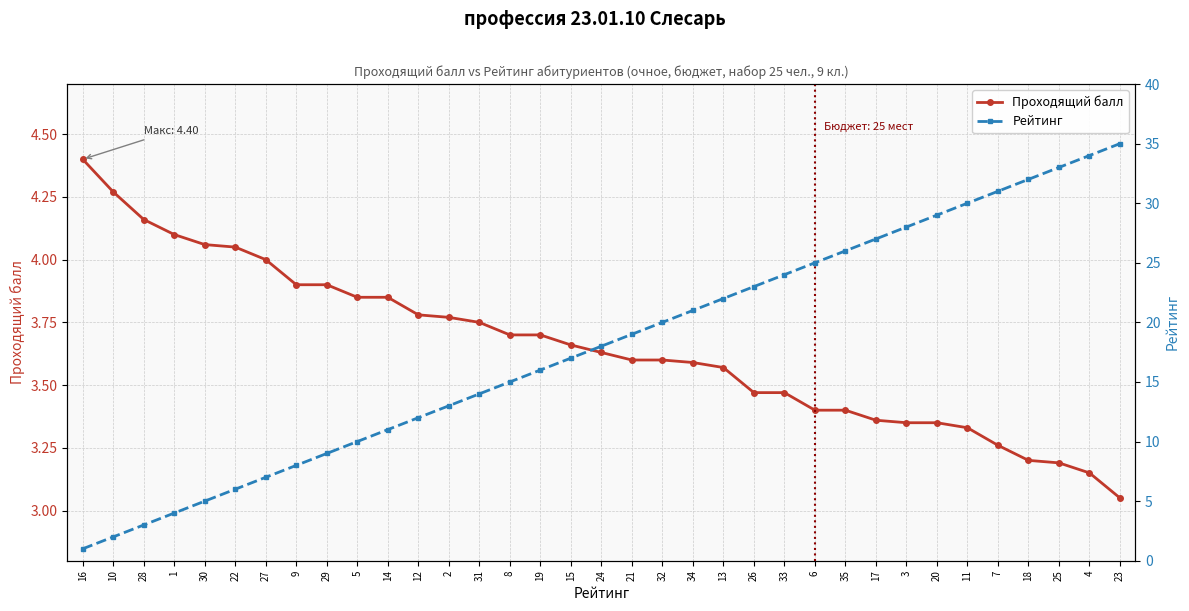

What is the difference between the maximum and second lowest values in the Рейтинг series?

33.0